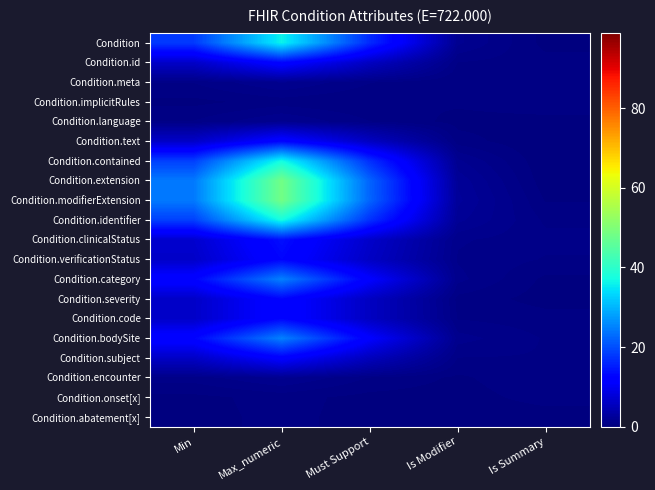

Which series has the widest spread of values?

Condition.extension